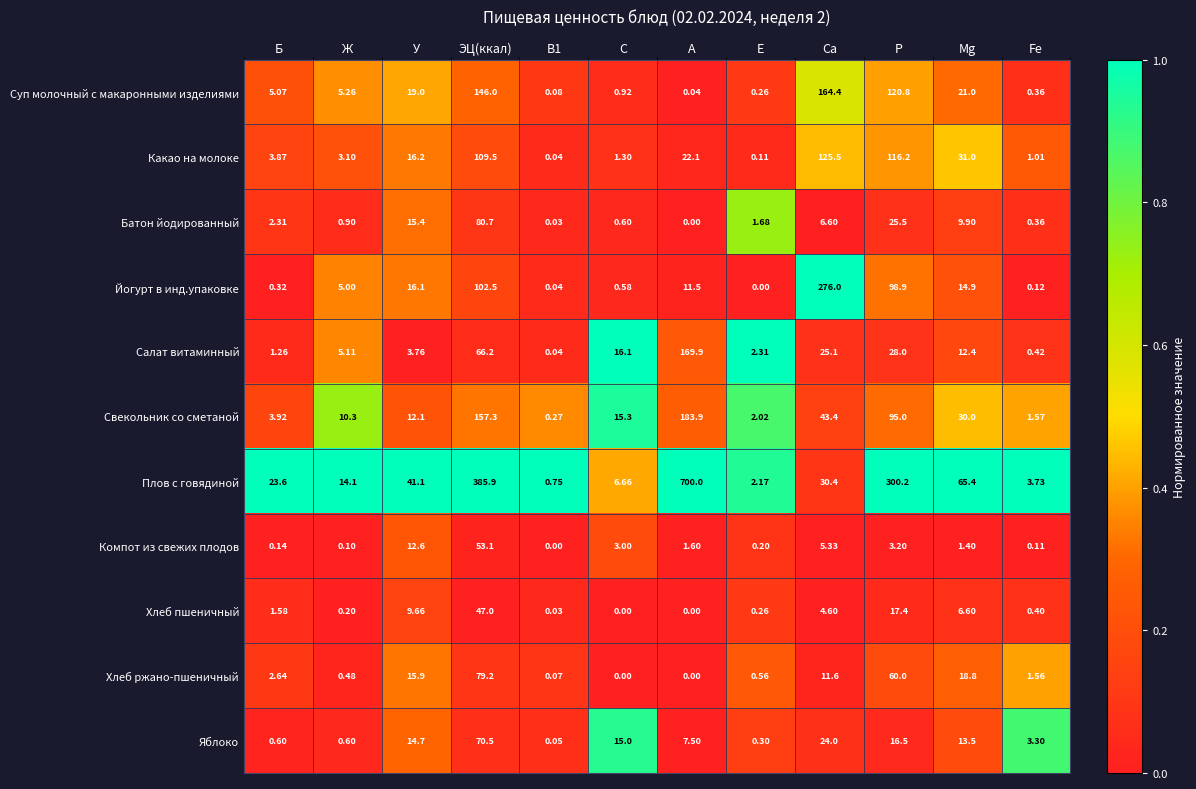

At which label is Яблоко closest to 35?

Са